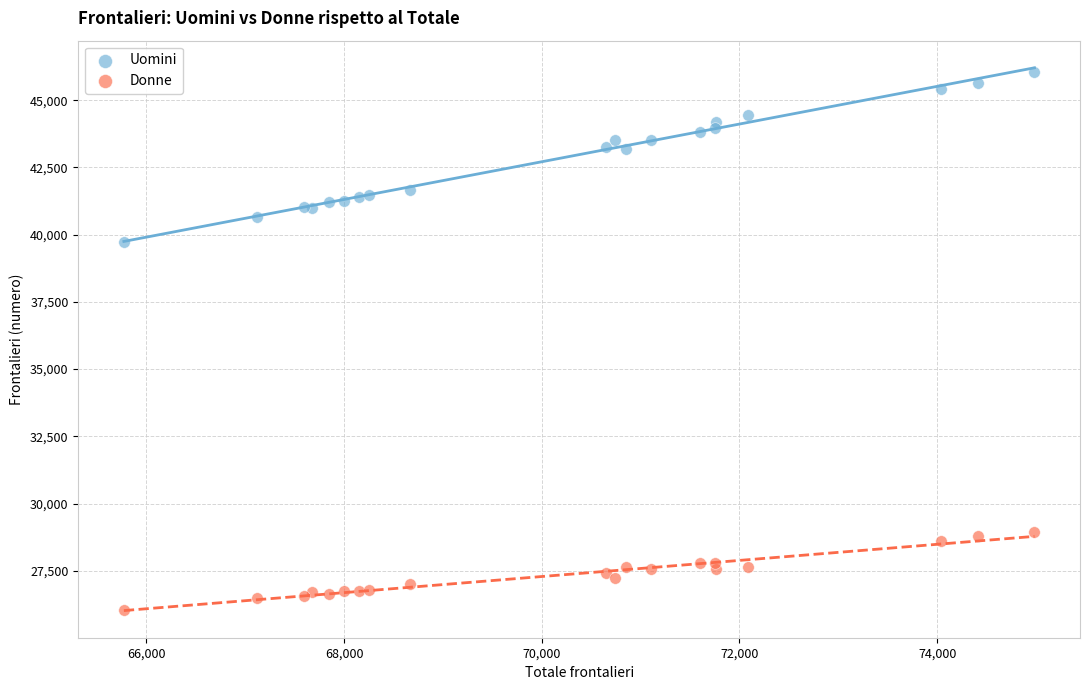

Which series reaches the maximum Y coordinate?

Uomini